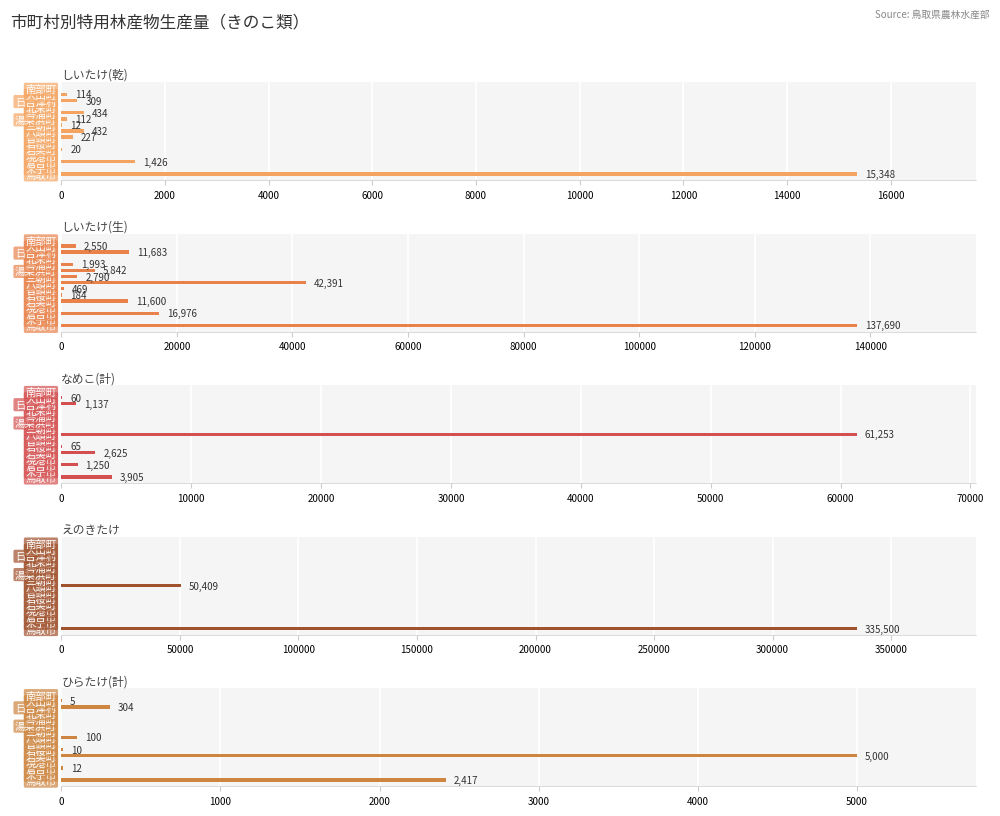

How many groups of bars are there?

15